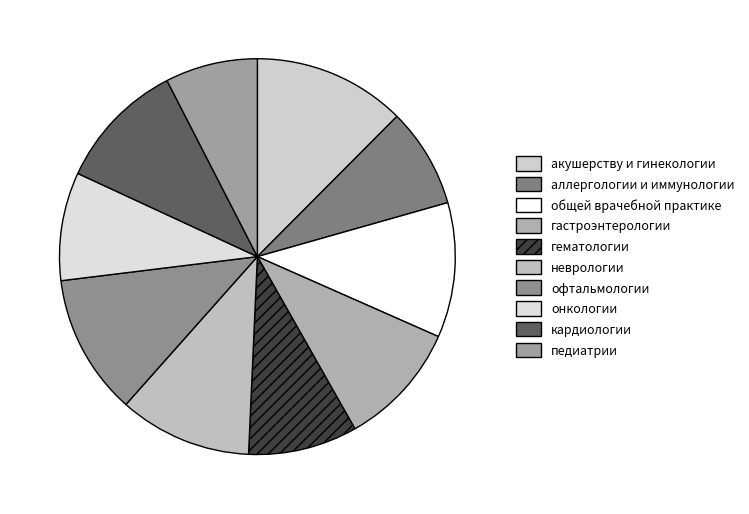

Rank the categories by value from lowest to highest.

педиатрии, аллергологии и иммунологии, онкологии, гематологии, гастроэнтерологии, кардиологии, неврологии, общей врачебной практике, офтальмологии, акушерству и гинекологии